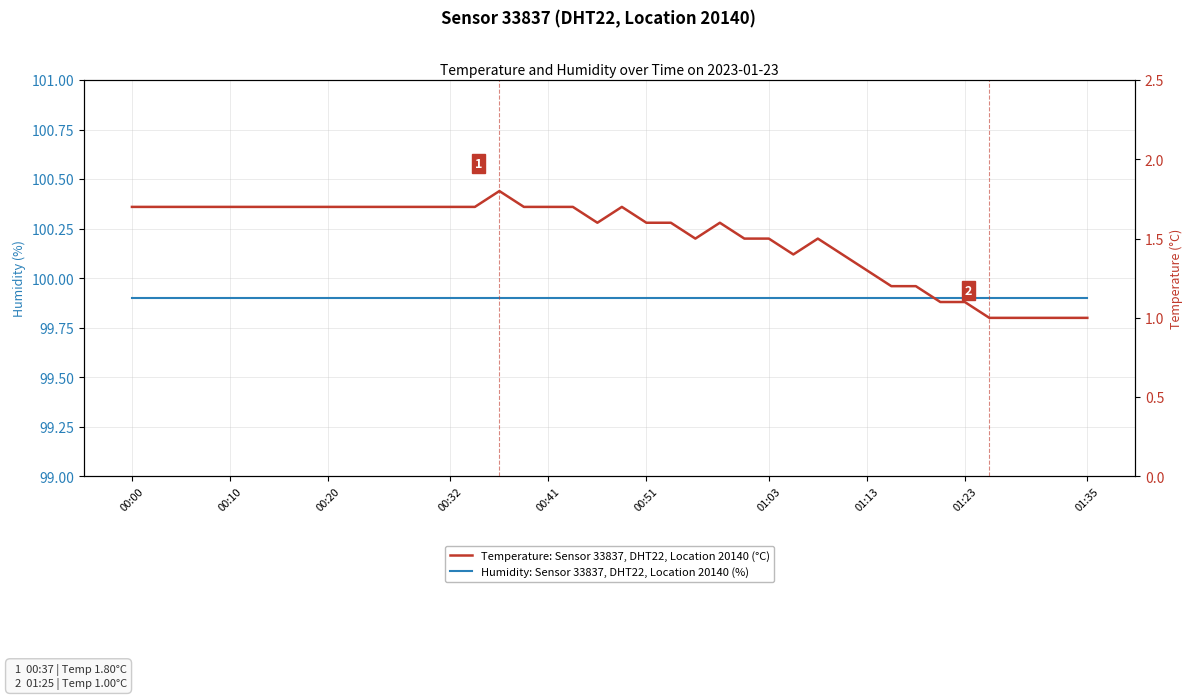

List the series in order of their peak value, highest first.

Humidity: Sensor 33837, DHT22, Location 20140 (%), Temperature: Sensor 33837, DHT22, Location 20140 (°C)